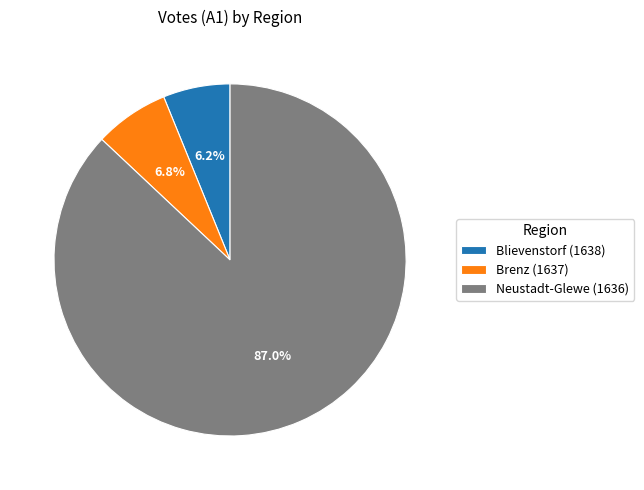

True or false: Neustadt-Glewe (1636) accounts for 74% of the total.

False